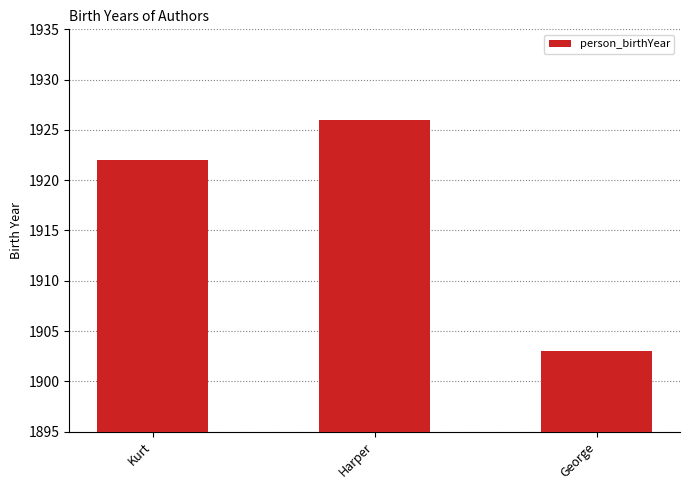

What position from the right is Kurt?

3